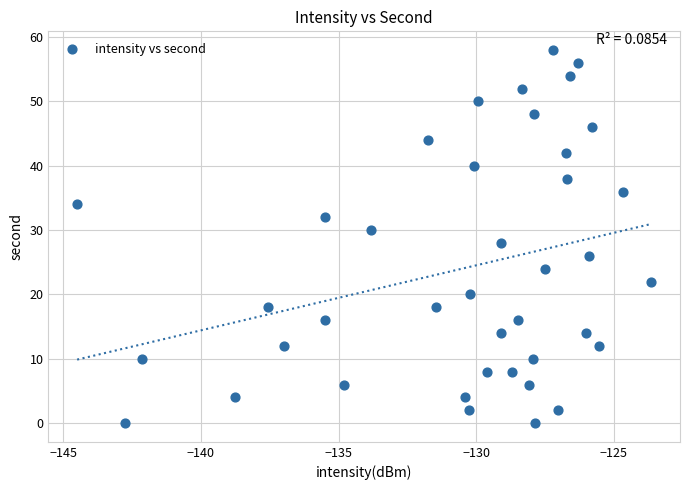

What is the range of Y values (max minus min)?

58